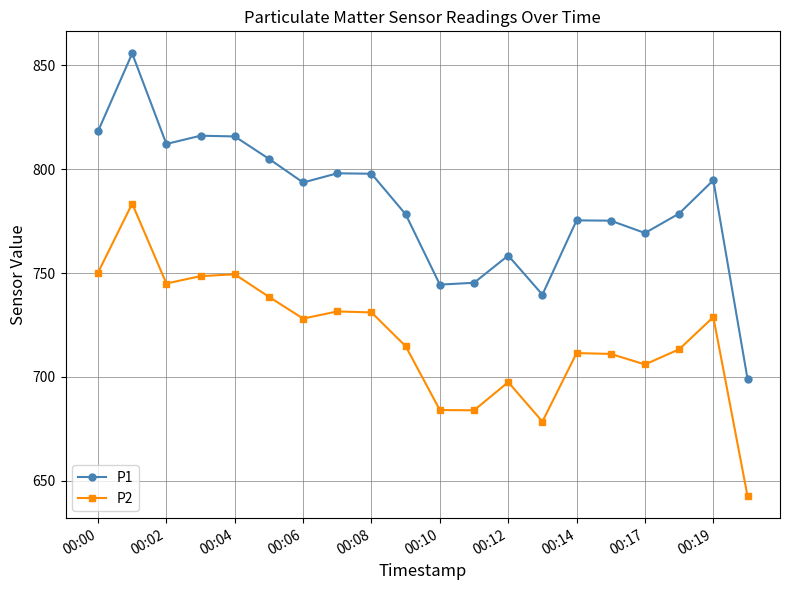

List the series in order of their peak value, lowest first.

P2, P1